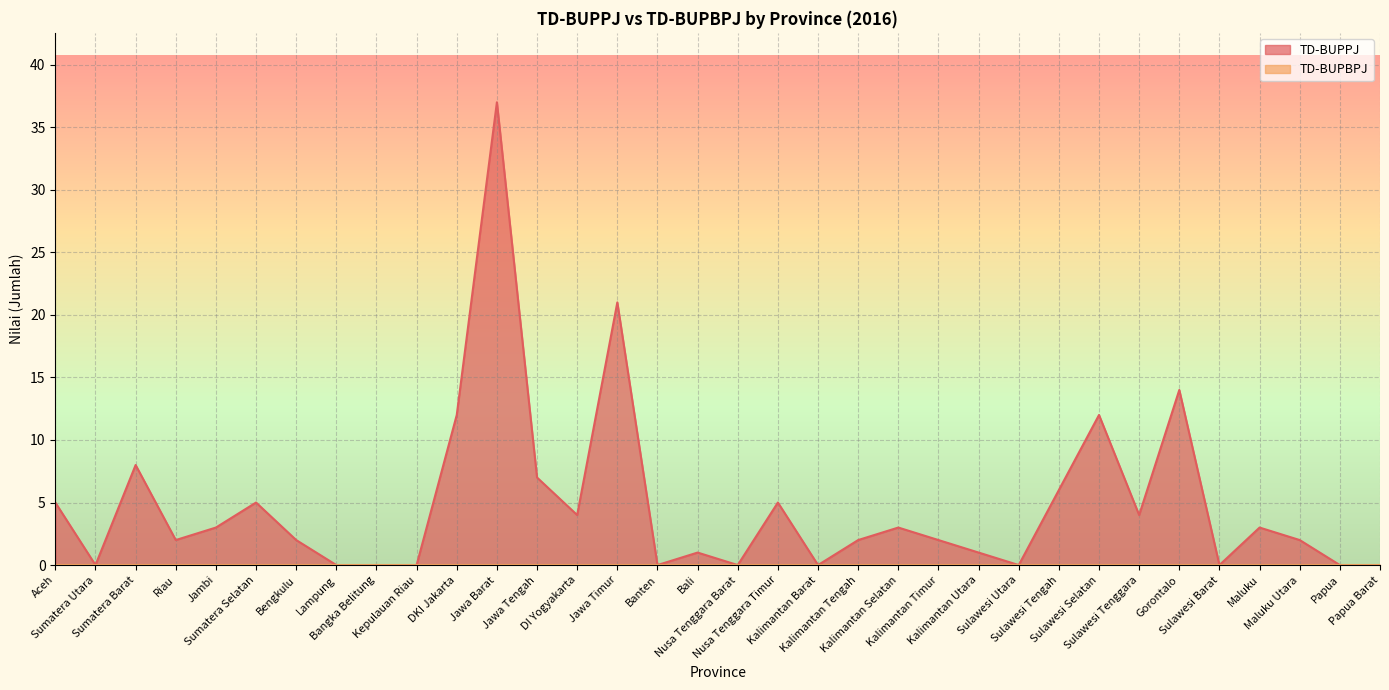

What is the approximate value at Kalimantan Selatan, to the nearest 5?

5